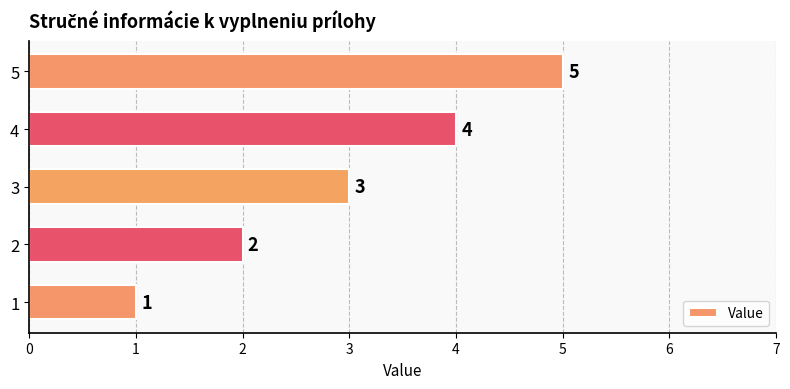

What is the change in value from 3 to 4?

+1